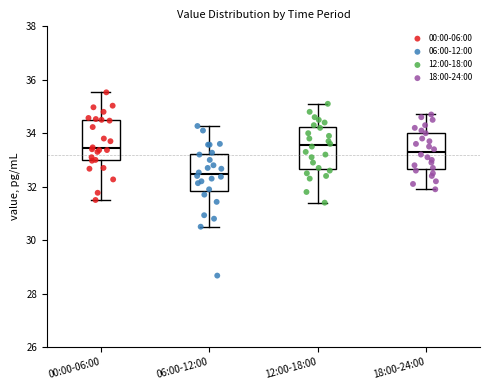

Reading left to right, read every box against the y-axis: the position of its median line, the range the box covers, and the ends of its whiskers. The values are not printed on the chart, so give them approximately, as read against the axis.

00:00-06:00: median 33.4, box 33.0 to 34.6, whiskers 31.6 to 35.6
06:00-12:00: median 32.4, box 31.8 to 33.2, whiskers 30.6 to 34.2
12:00-18:00: median 33.6, box 32.6 to 34.2, whiskers 31.4 to 35.2
18:00-24:00: median 33.4, box 32.6 to 34.0, whiskers 32.0 to 34.8